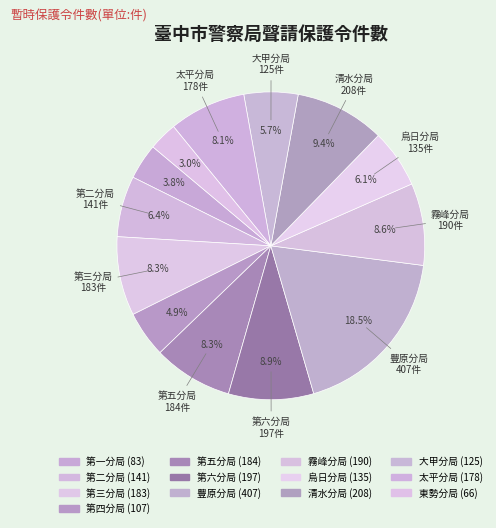

How many slices are in this pie chart?

13